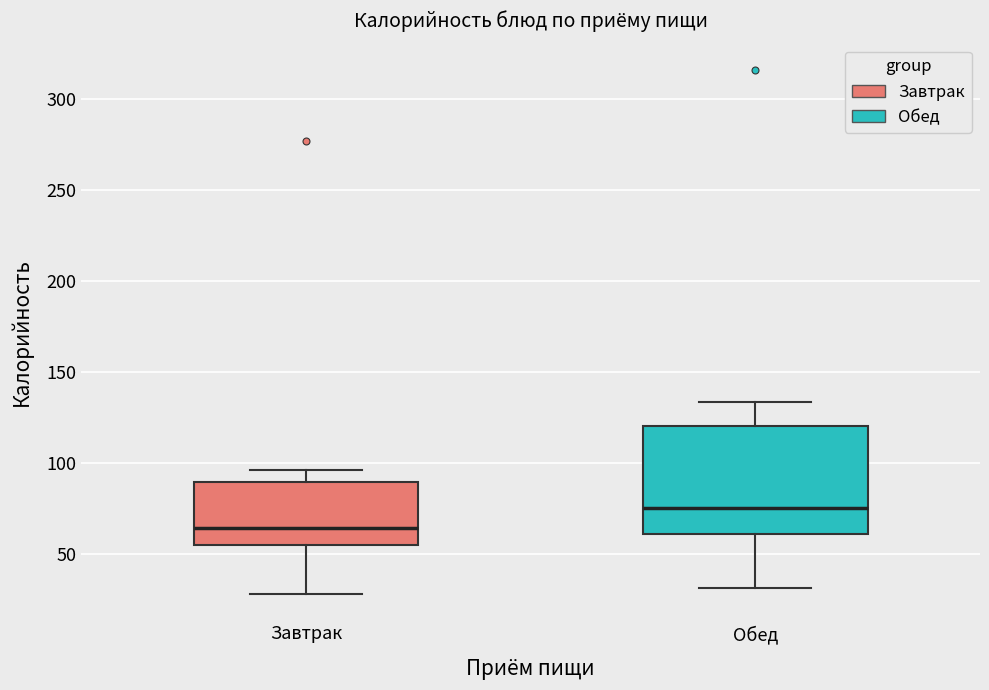

Which box's median line is the highest?

Обед